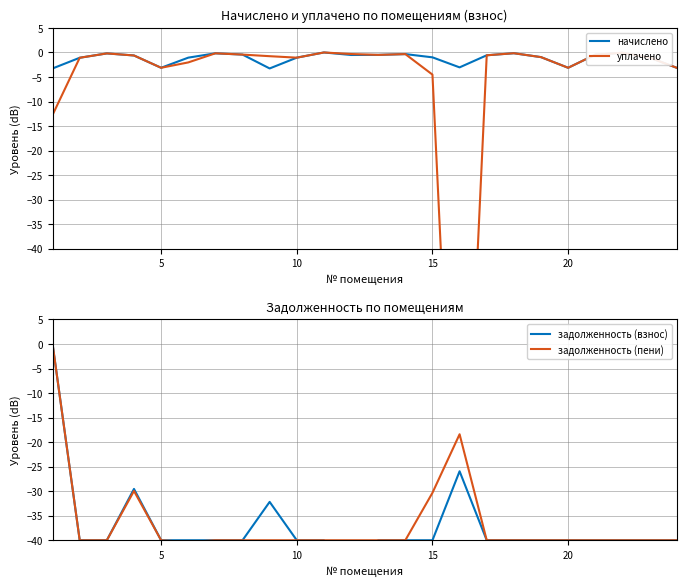

How many interior local valleys does the уплачено series have?

5